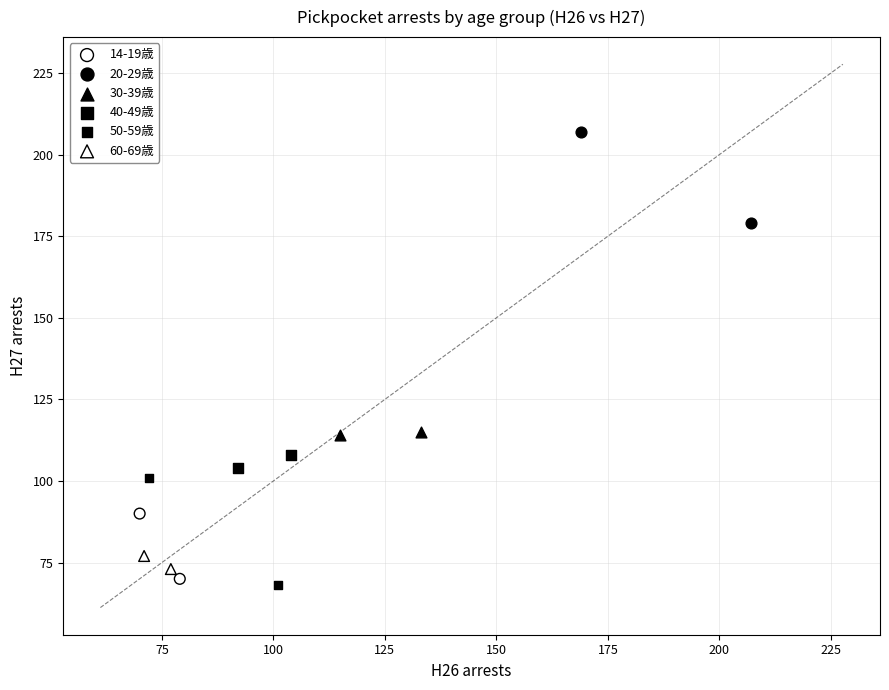

Which series has the largest Y range (max minus min)?

50-59歳